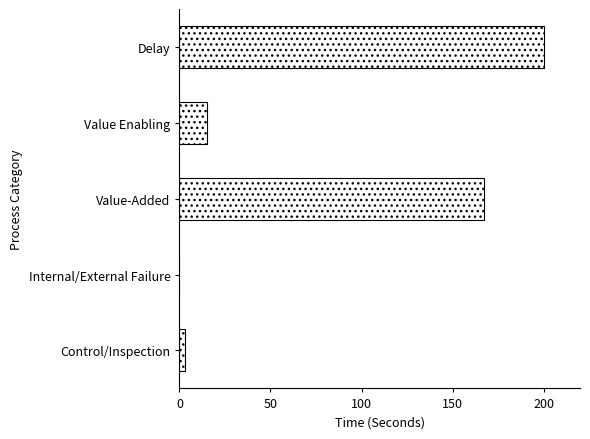

Which category has the highest value across all series?

Delay